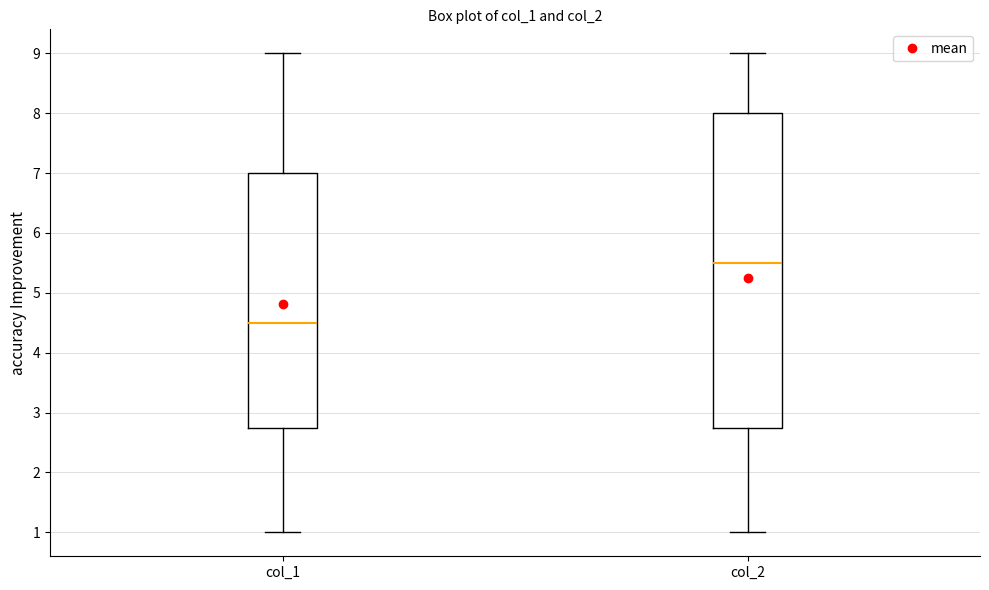

Reading left to right, transcribe this box plot: for each box, give where its median line is, the range the box spans, and where its two whiskers end, as read against the y-axis. The values are not printed on the chart, so give them approximately, as read against the axis.

col_1: median 4.5, box 2.8 to 7.0, whiskers 1.0 to 9.0
col_2: median 5.5, box 2.8 to 8.0, whiskers 1.0 to 9.0